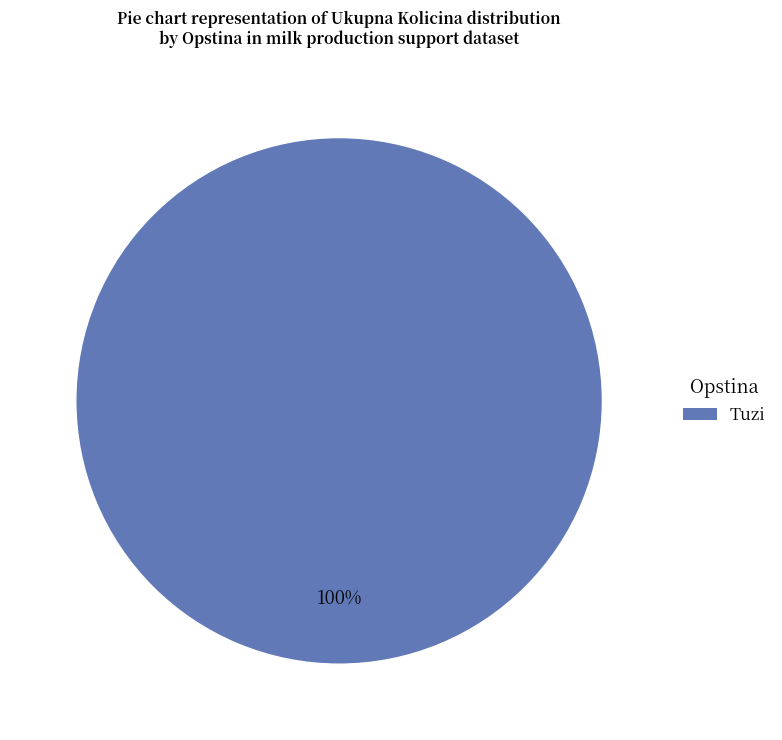

Rank the categories by value from highest to lowest.

Tuzi